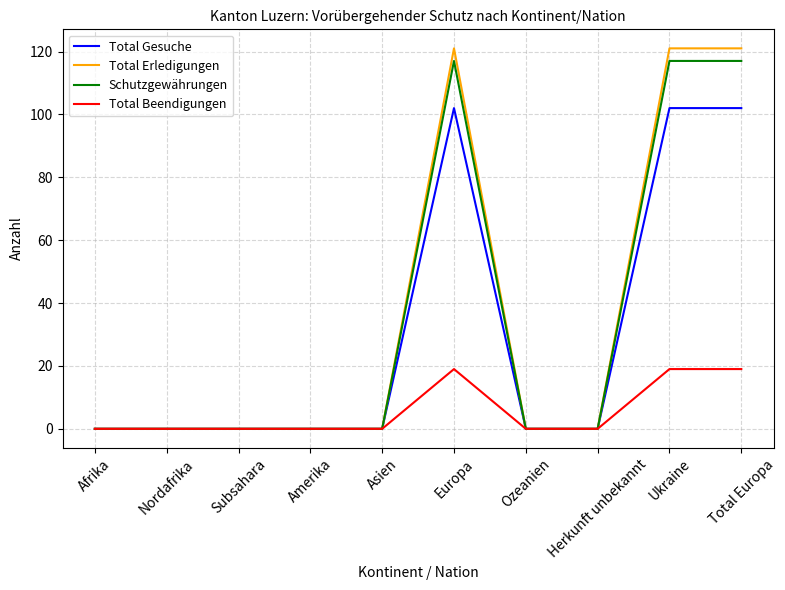

What are all the series names shown in the legend?

Total Gesuche, Total Erledigungen, Schutzgewährungen, Total Beendigungen